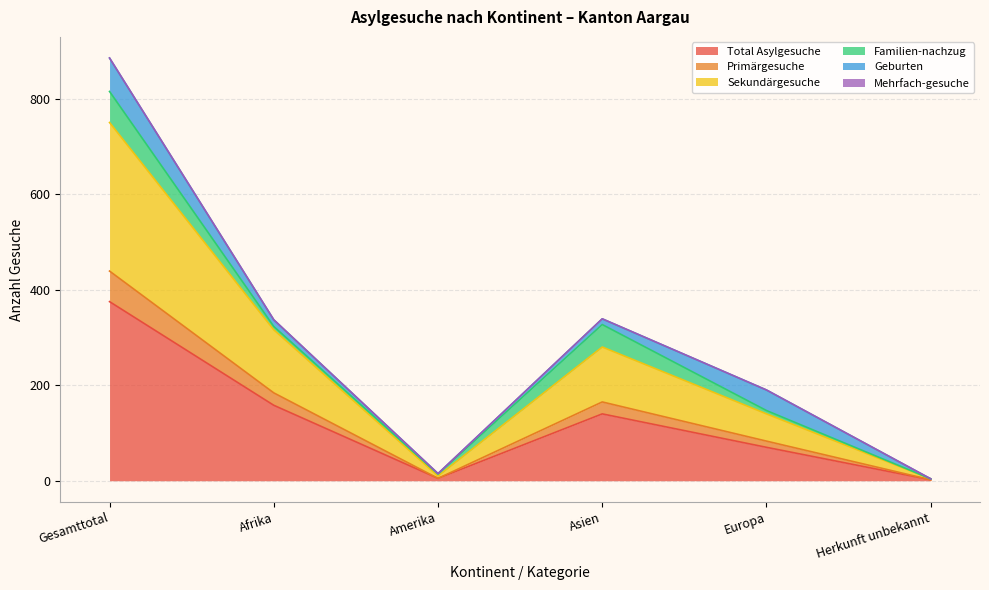

What is the highest value of the Total Asylgesuche series?

375